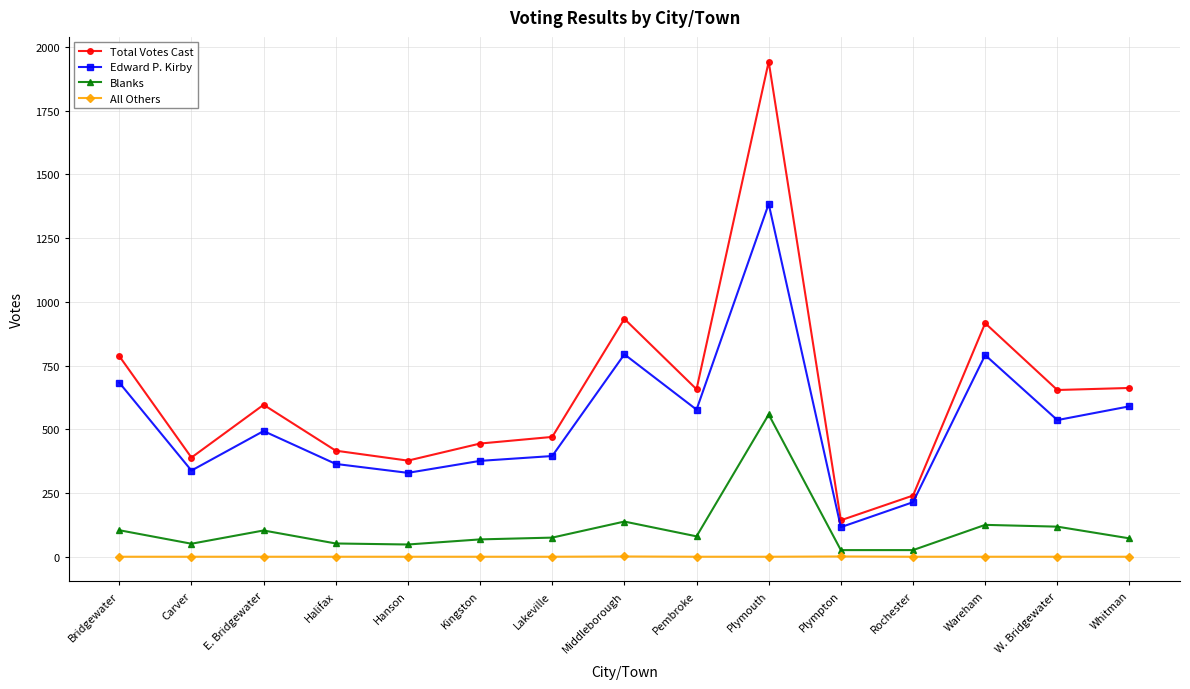

Is the value of Blanks at Carver greater than the value of Total Votes Cast at Hanson?

No